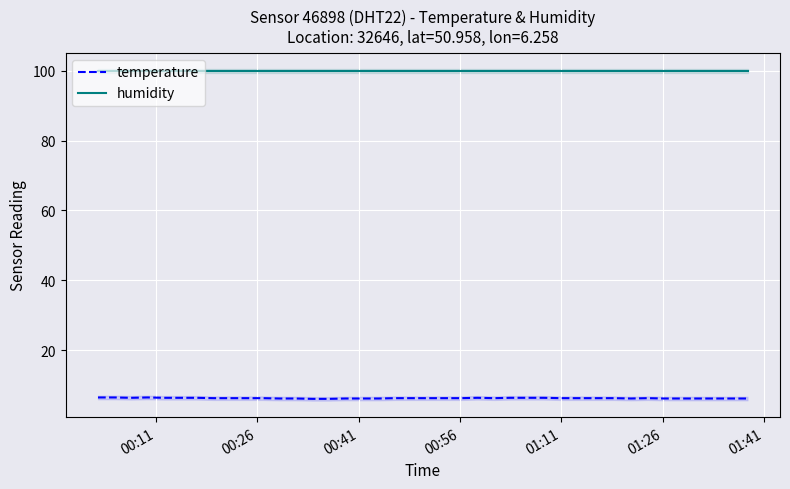

What is the highest value of the temperature series?

6.4